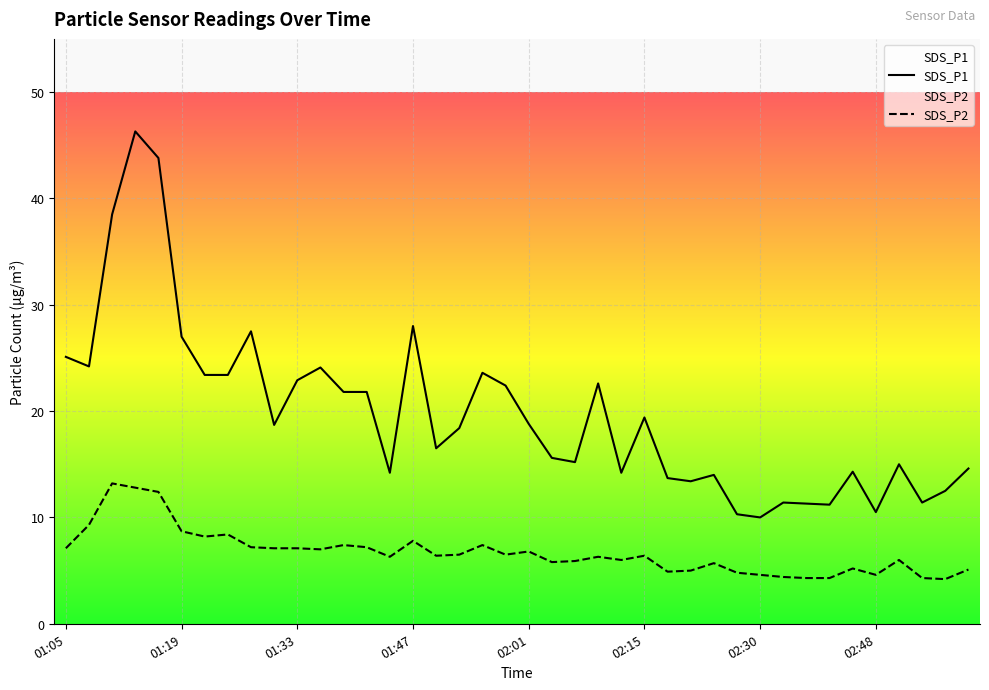

Which has a higher value, 02:30 or 01:52?

01:52